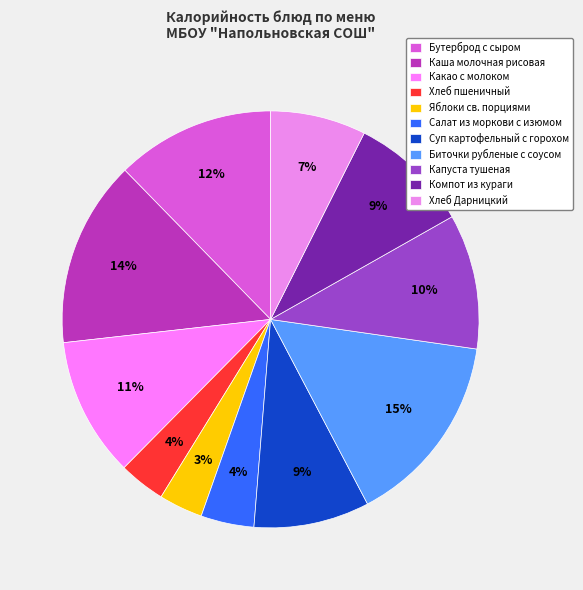

Rank the categories by value from highest to lowest.

Биточки рубленые с соусом, Каша молочная рисовая, Бутерброд с сыром, Какао с молоком, Капуста тушеная, Компот из кураги, Суп картофельный с горохом, Хлеб Дарницкий, Салат из моркови с изюмом, Хлеб пшеничный, Яблоки св. порциями